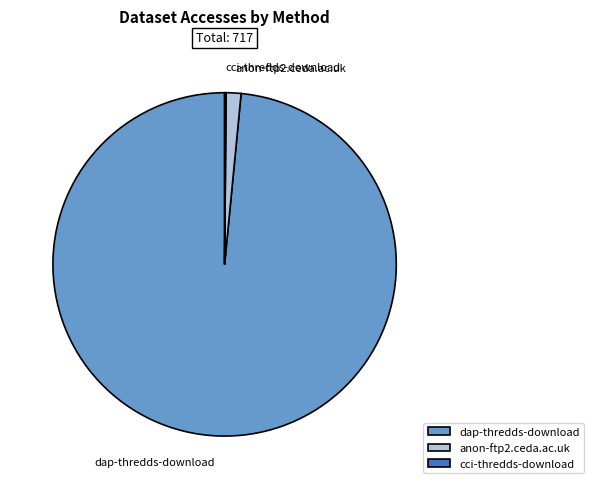

What is the largest slice in the pie chart?

dap-thredds-download